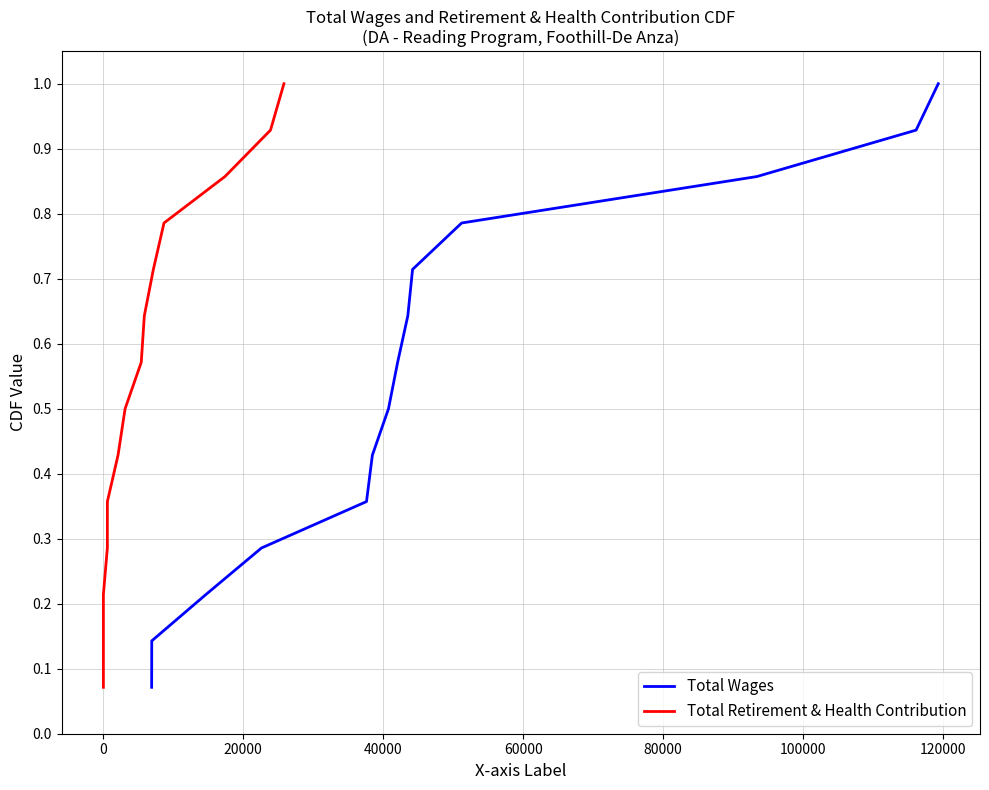

Rank the series at 60000 from highest to lowest value.

Total Wages, Total Retirement & Health Contribution